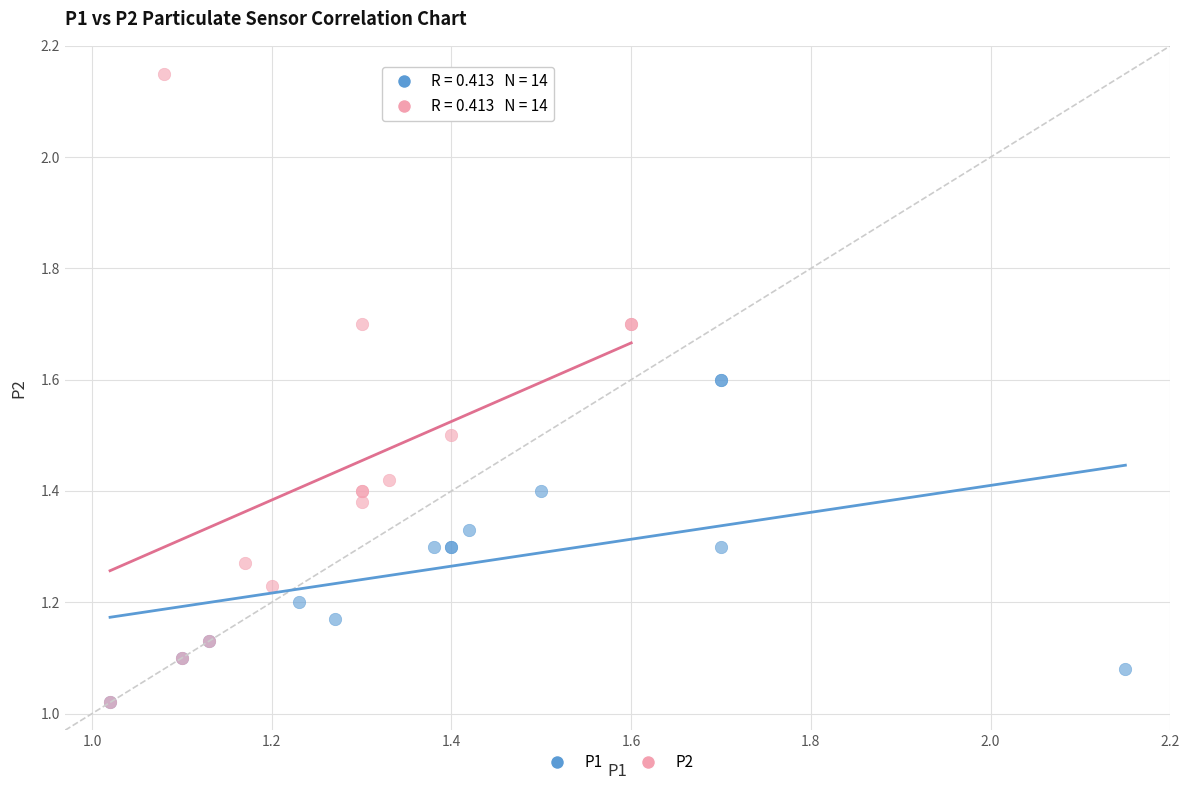

Which series has the widest spread of Y values?

P2